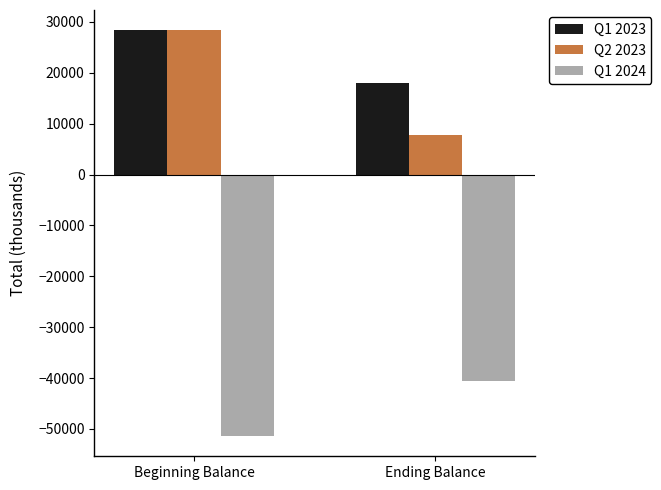

Between Beginning Balance and Ending Balance, which series saw the biggest shift?

Q2 2023